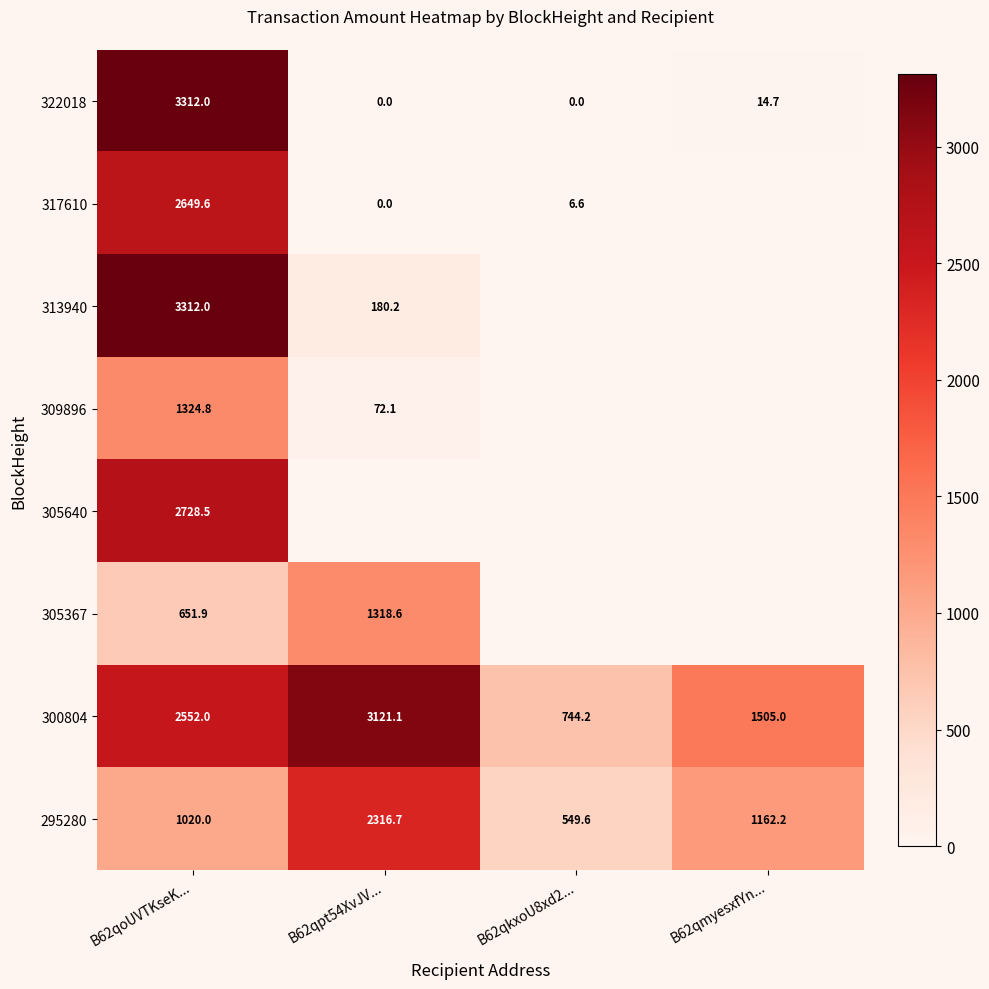

What is the highest value of the 295280 series?

2316.7